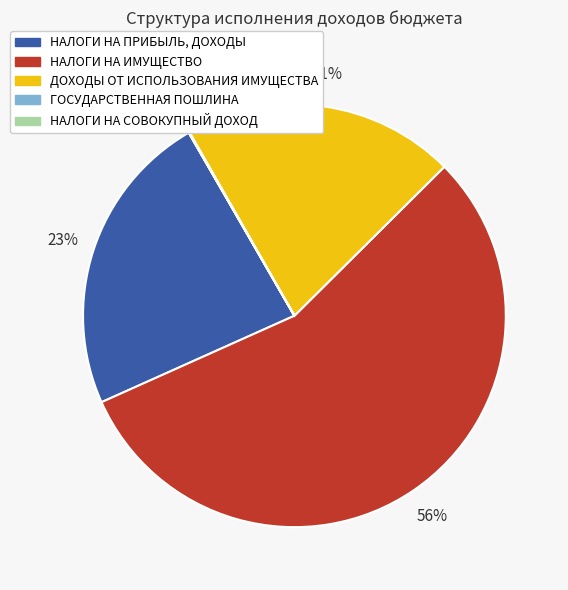

Which slice represents more than half of the pie?

НАЛОГИ НА ИМУЩЕСТВО